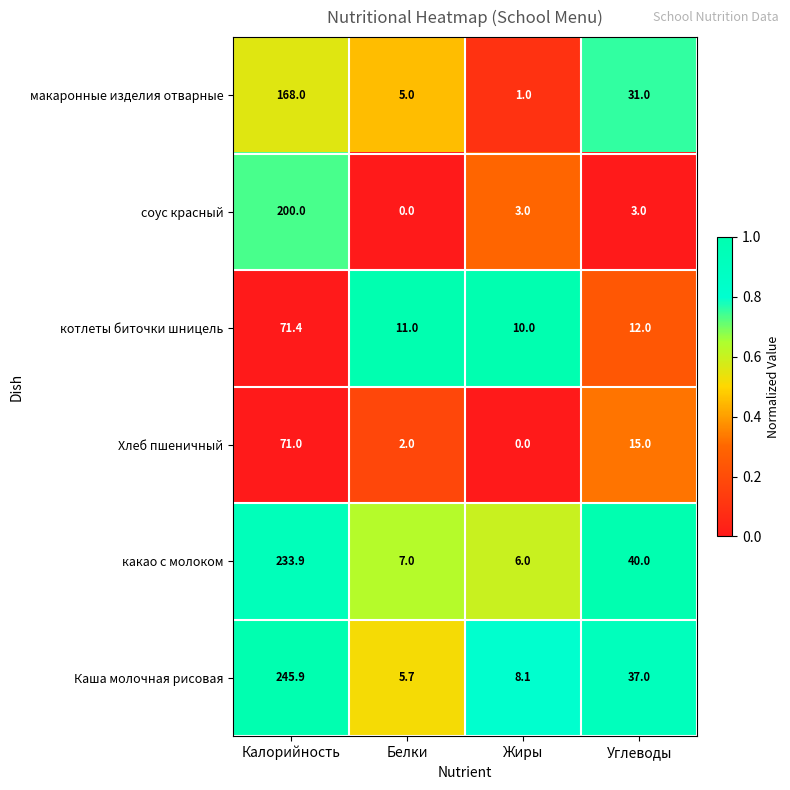

What is the maximum value shown in the chart?

245.9